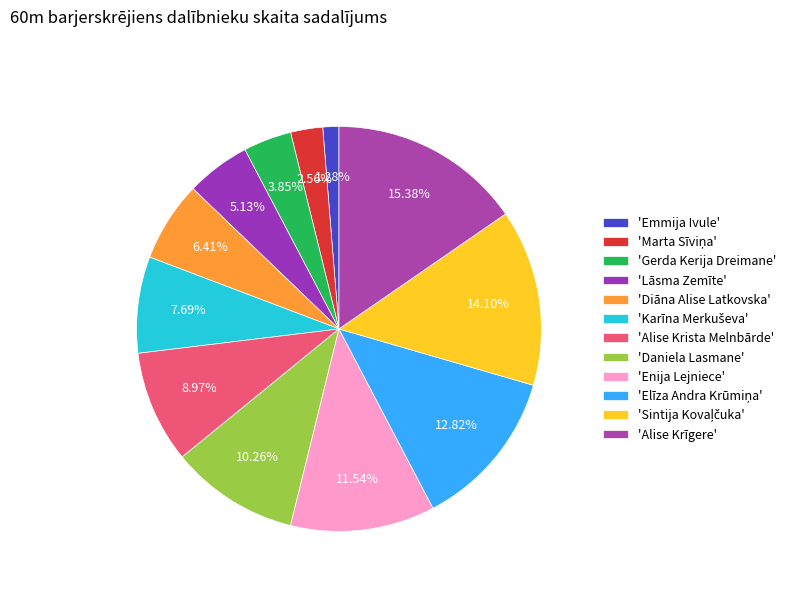

Rank the categories by value from highest to lowest.

Alise Krīgere, Sintija Kovaļčuka, Elīza Andra Krūmiņa, Enija Lejniece, Daniela Lasmane, Alise Krista Melnbārde, Karīna Merkuševa, Diāna Alise Latkovska, Lāsma Zemīte, Gerda Kerija Dreimane, Marta Sīviņa, Emmija Ivule